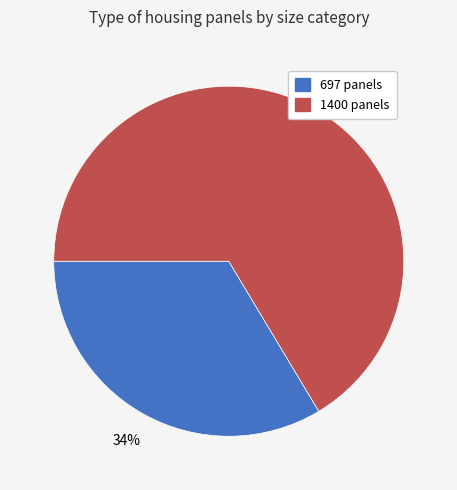

Does any single category account for the majority?

Yes